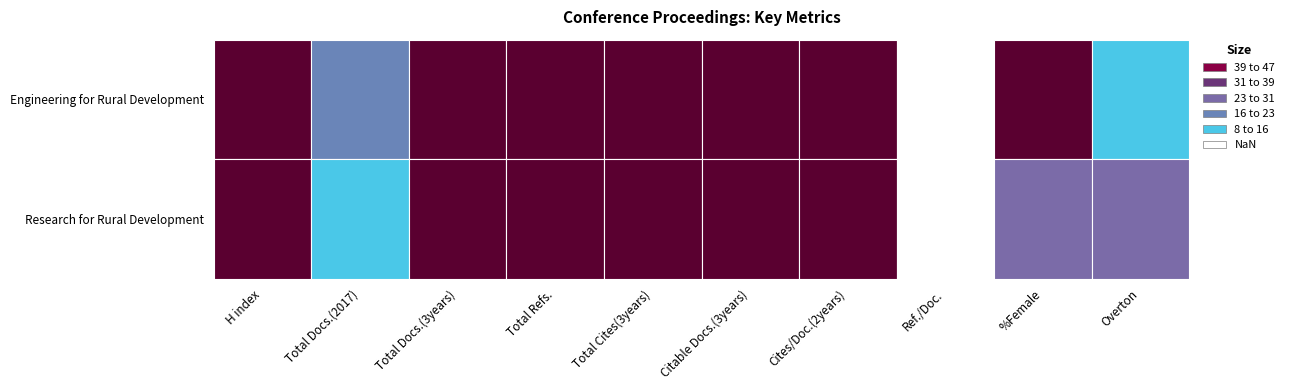

Which label corresponds to the largest value in the chart?

Total Cites(3years)